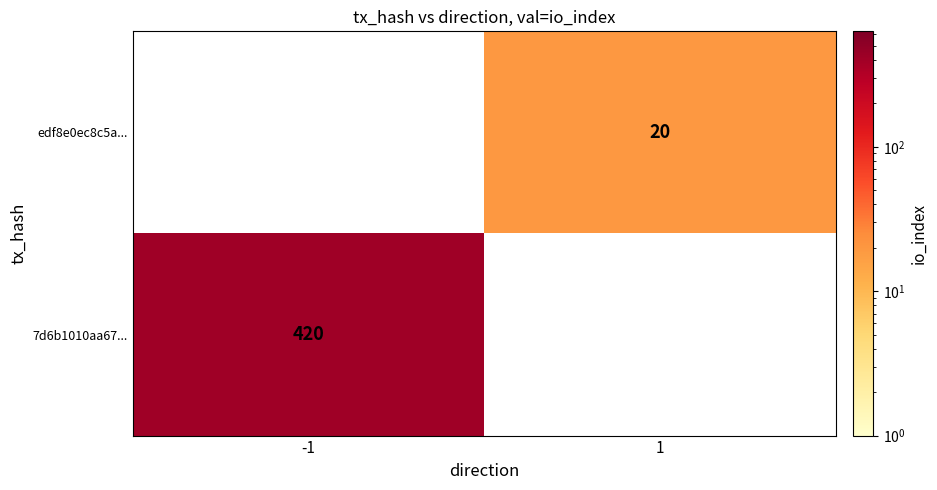

The edf8e0ec8c5a... series shows 20 at 1. True or false?

True